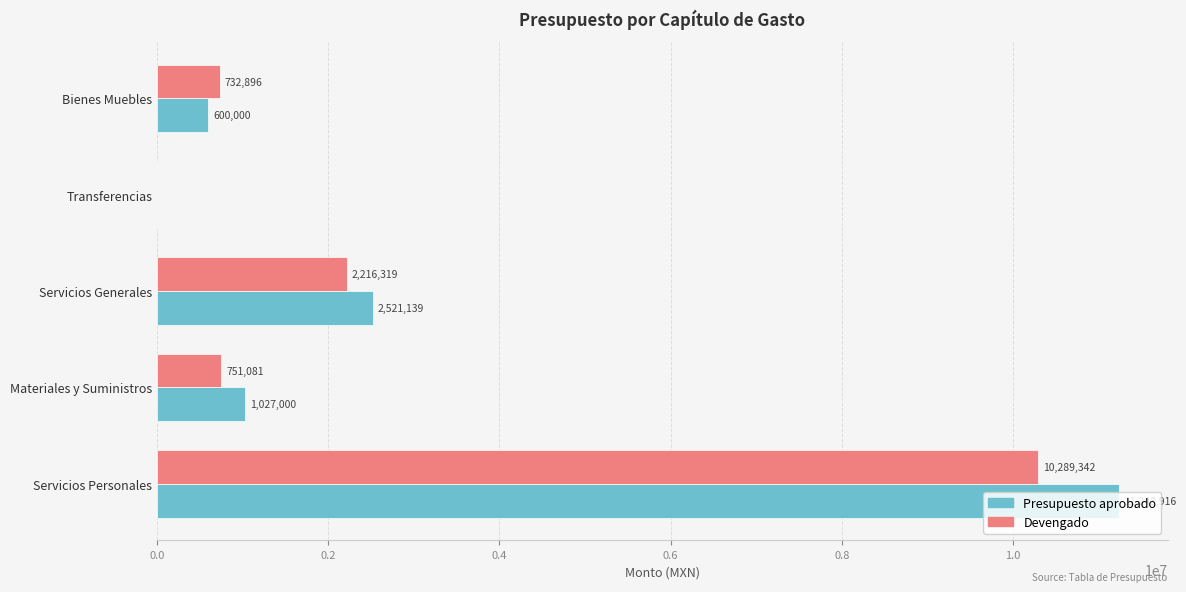

Where is Presupuesto aprobado nearest to the value 5621958?

Servicios Generales